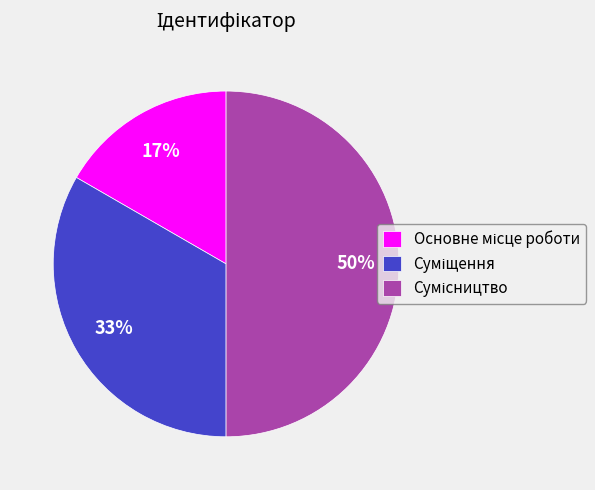

To the nearest percent, what is the average slice percentage?

33%